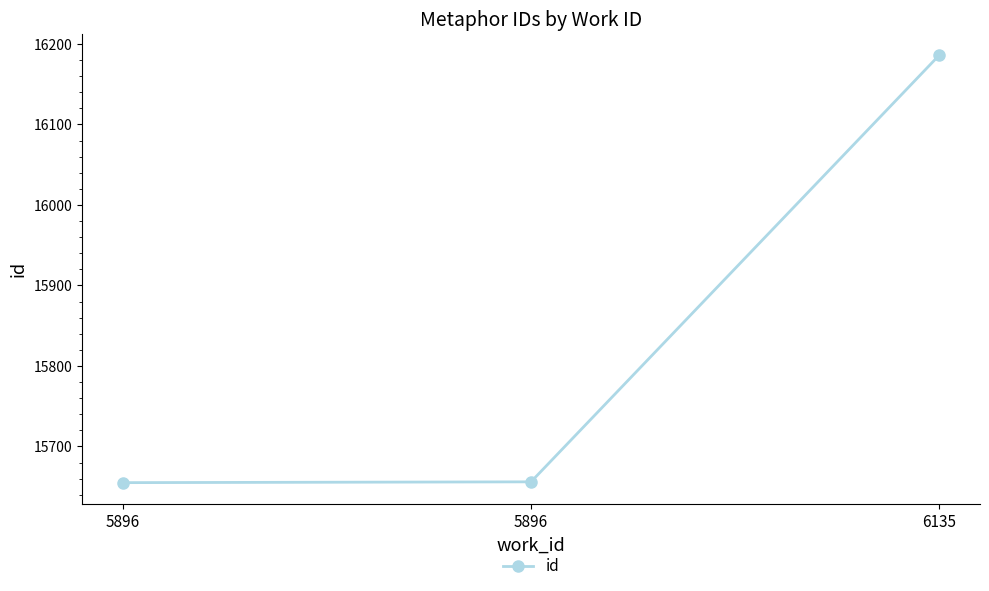

The value at 6135 is 16186. True or false?

True